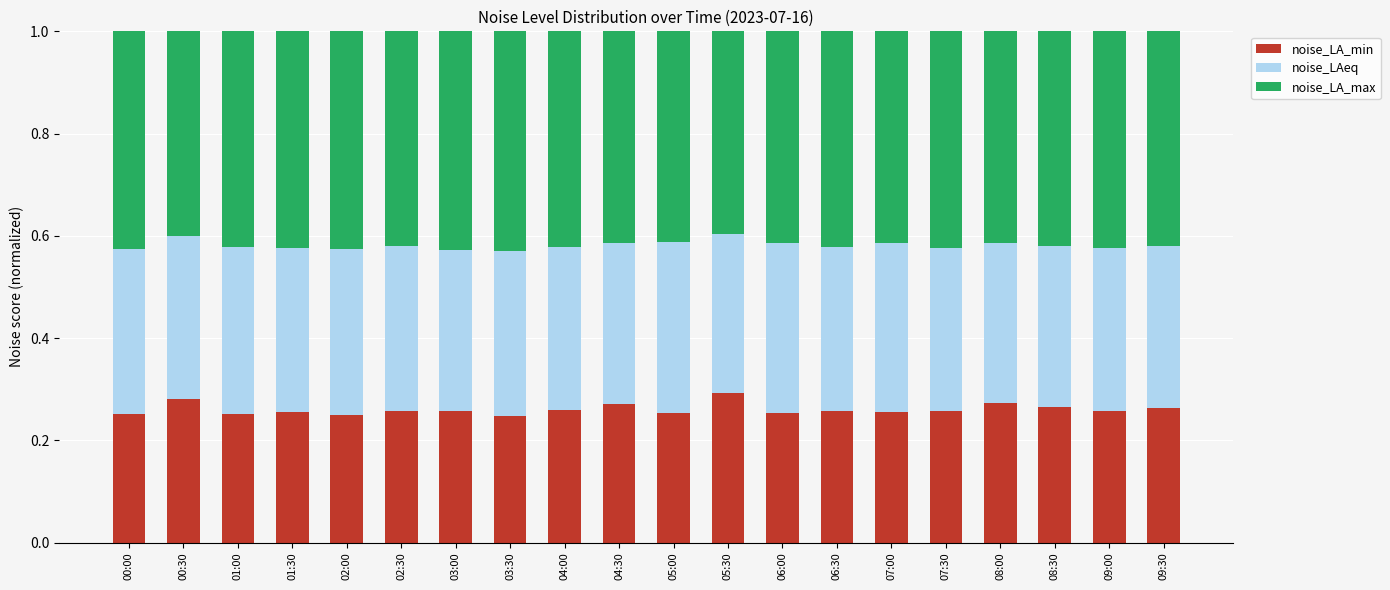

What is the total value across all series at 08:30?

1.0